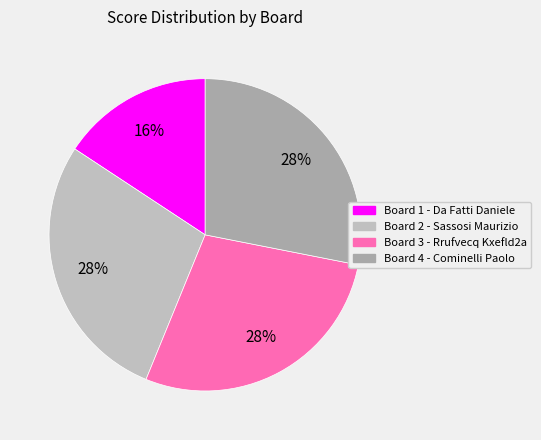

How many slices are in this pie chart?

4